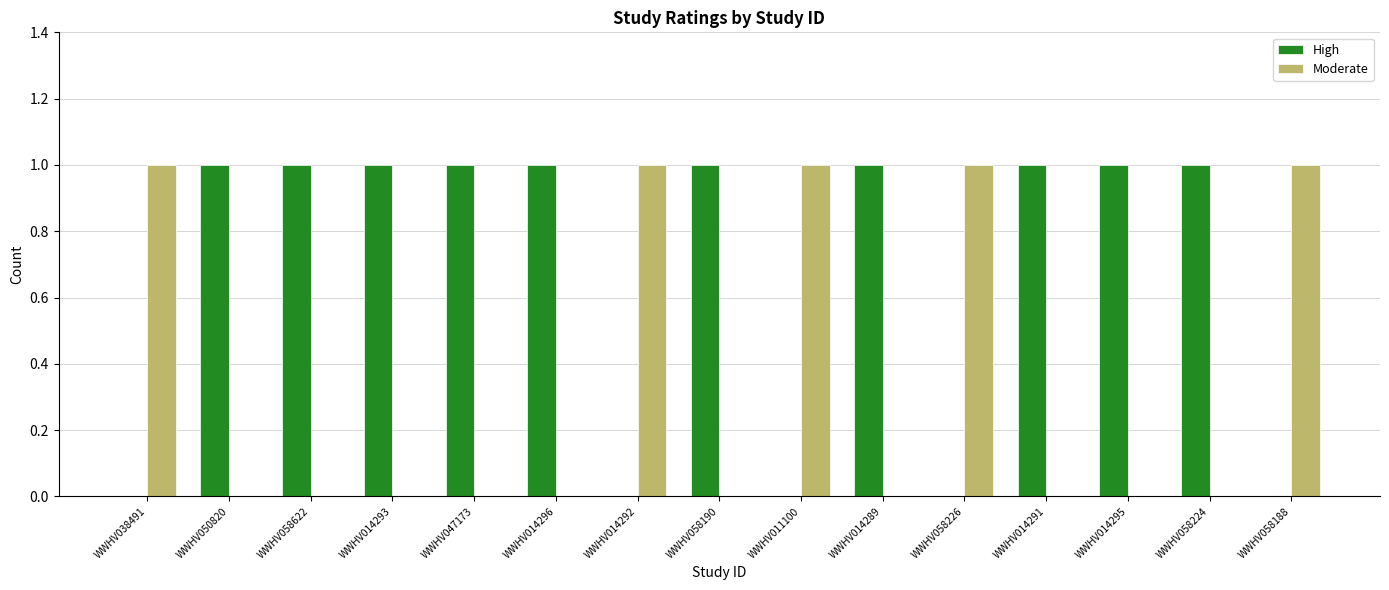

Is it true that Moderate equals 0 at WWHV058188?

False